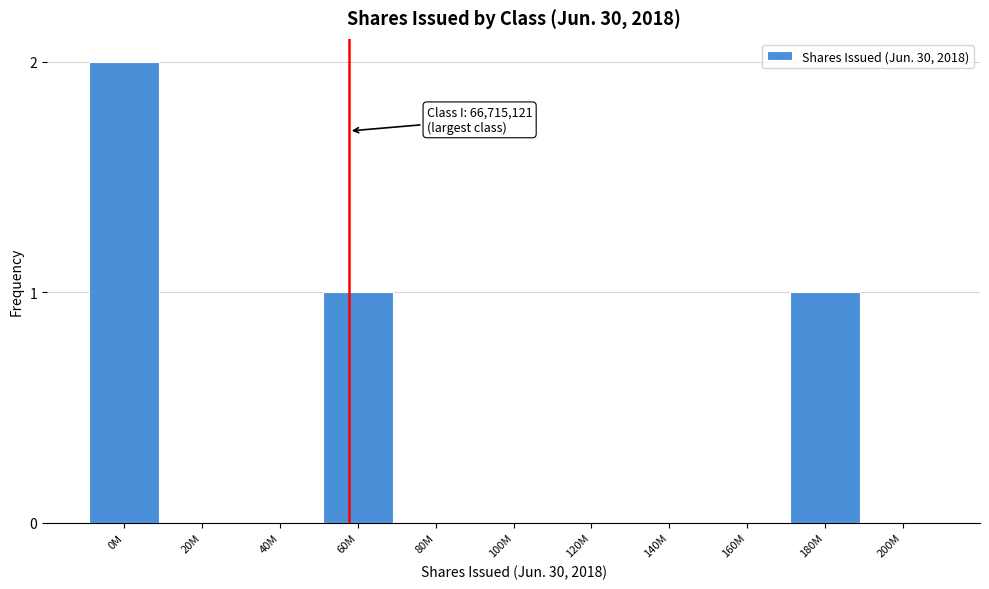

Reading left to right, extract all data points from this chart.

0M=2	20M=0	40M=0	60M=1	80M=0	100M=0	120M=0	140M=0	160M=0	180M=1	200M=0